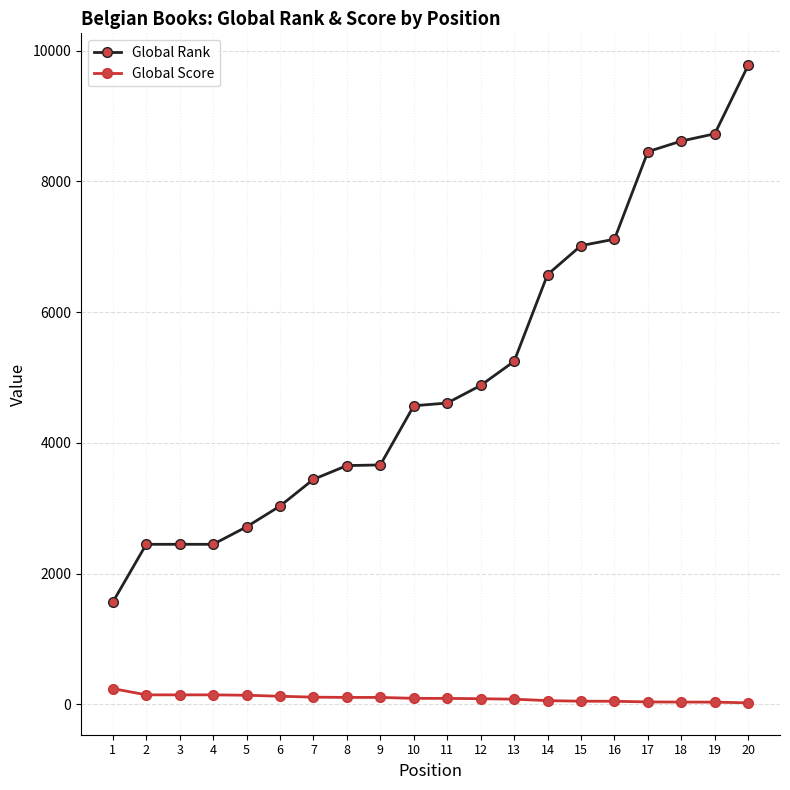

True or false: Global Score and Global Rank cross at least once.

False